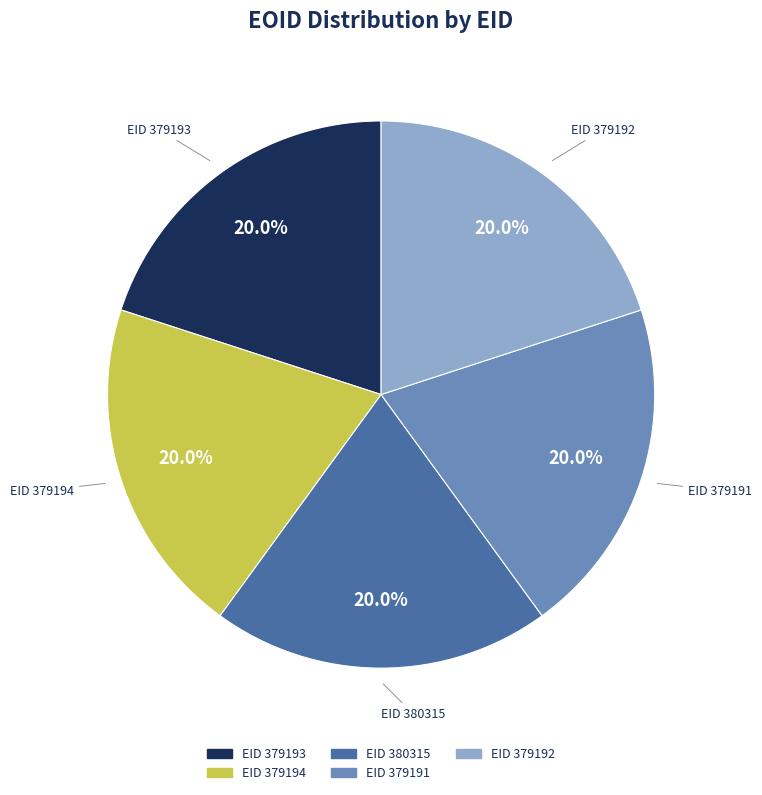

Does any single category account for the majority?

No